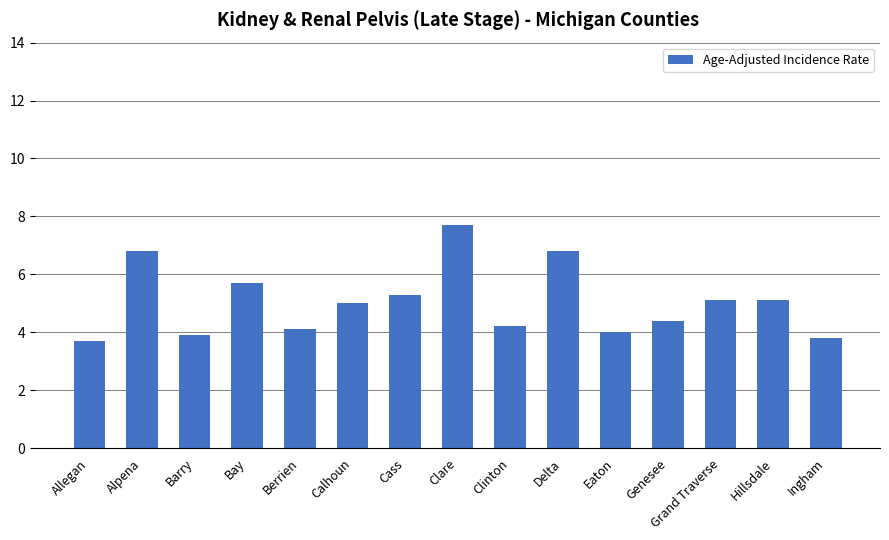

What value does the data have at Allegan?

3.7